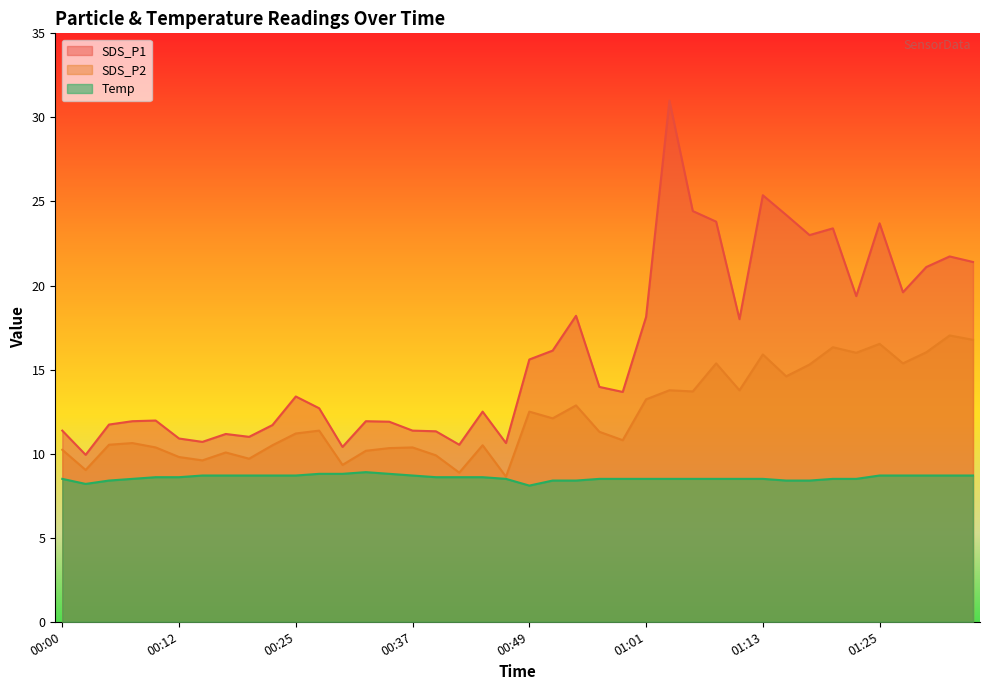

How many categories are shown in the chart?

40